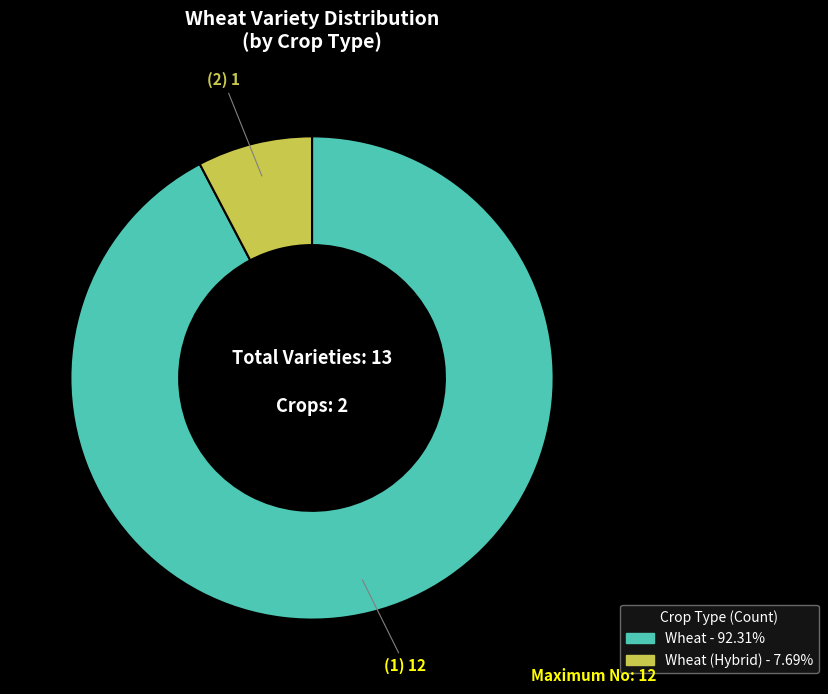

Does any single category account for the majority?

Yes